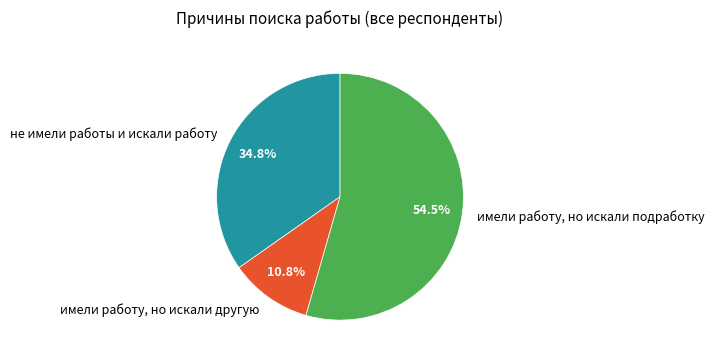

Do имели работу, но искали другую and не имели работы и искали работу together represent more than half of the pie?

No